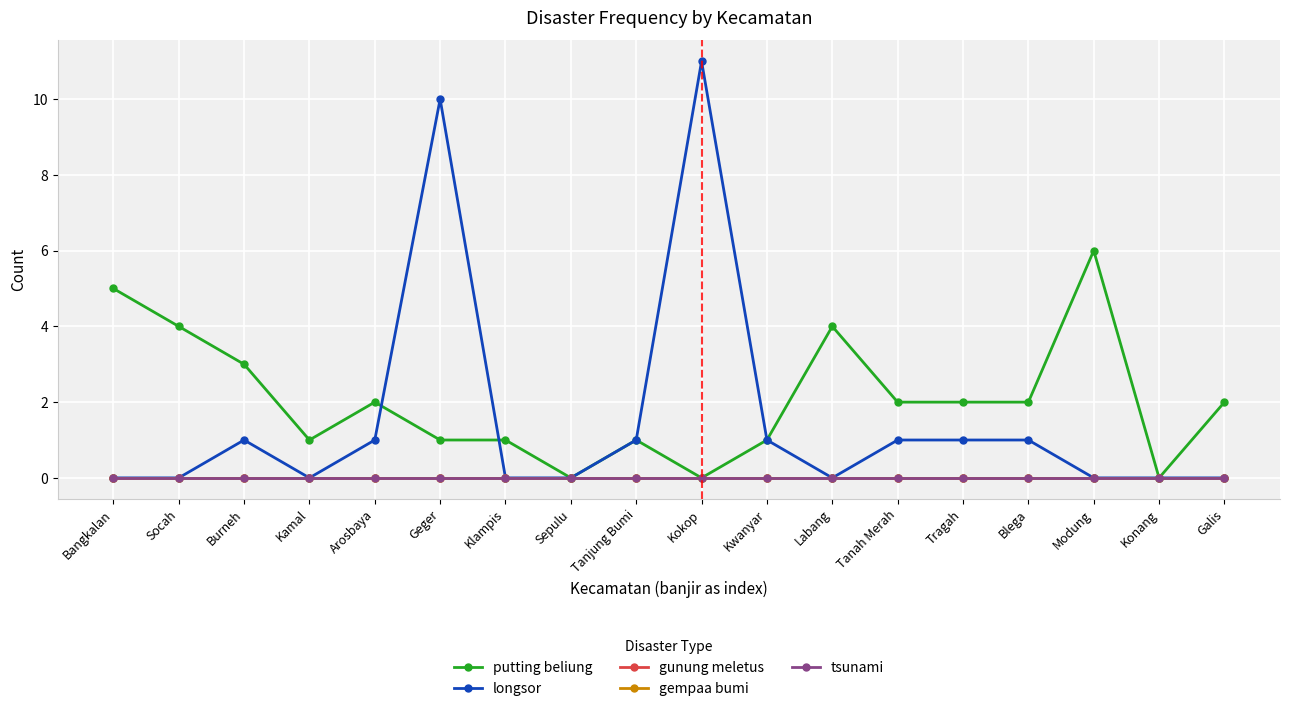

True or false: gunung meletus and gempaa bumi cross at least once.

False